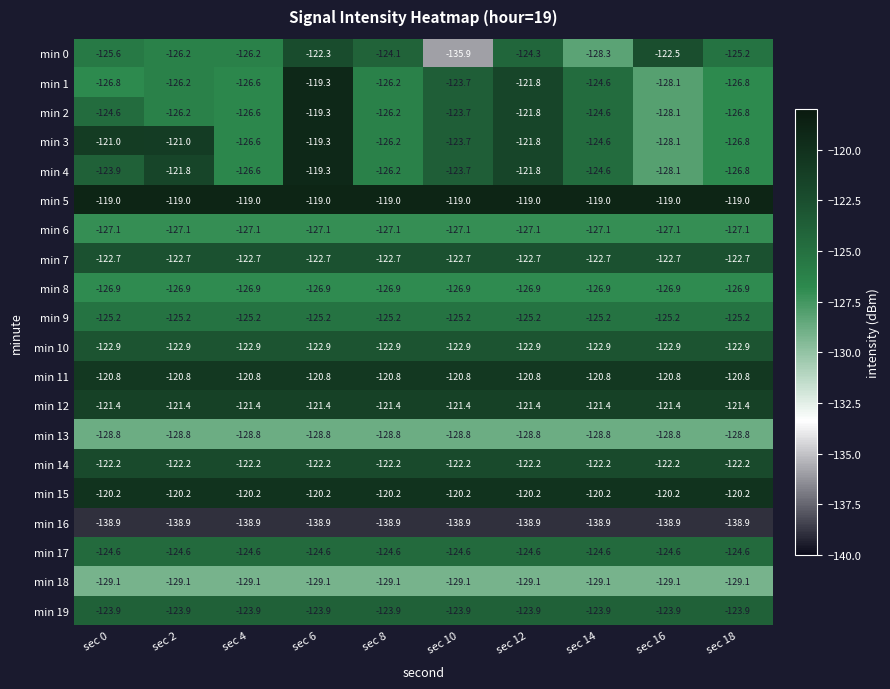

What is the average value of the min 18 series?

-129.1